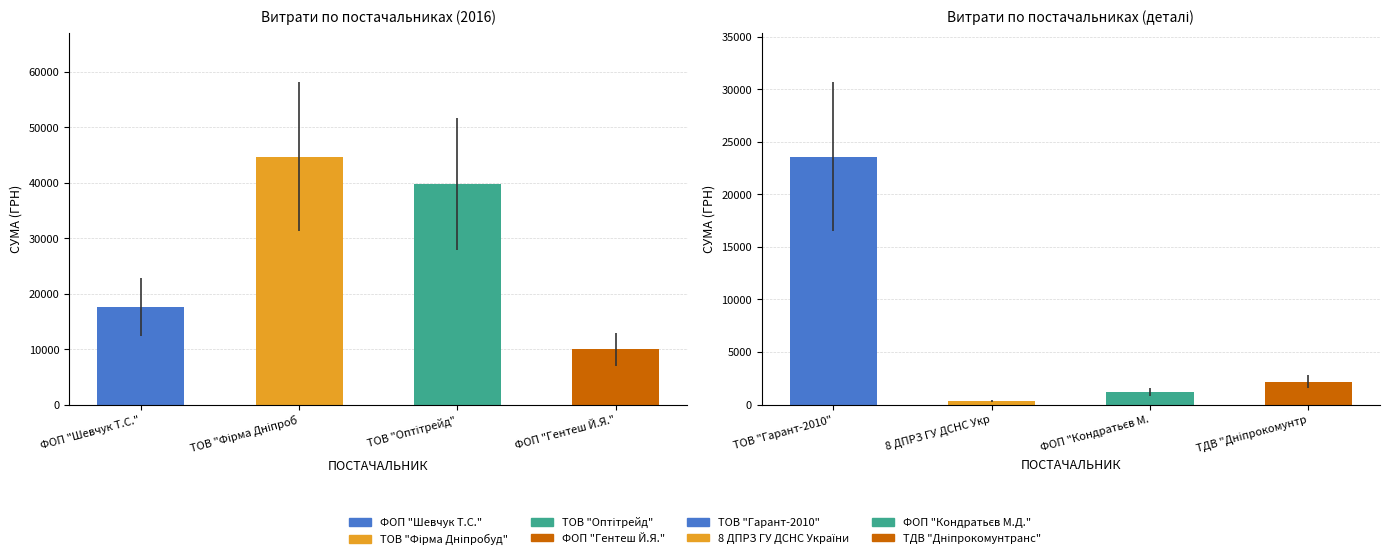

How many values are below 17548?

4